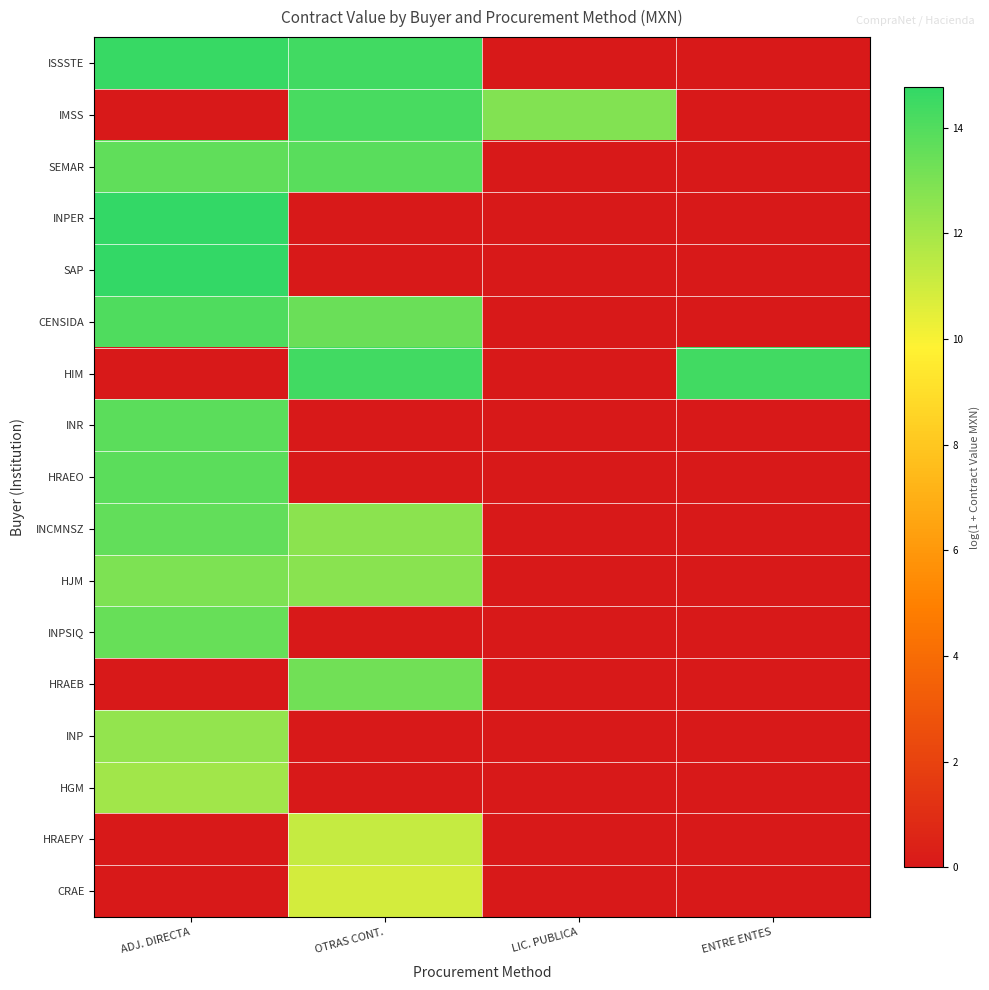

Reading left to right, extract all data points from this chart.

ISSSTE: ADJ. DIRECTA=14.6	OTRAS CONT.=14.4	LIC. PUBLICA=0.0	ENTRE ENTES=0.0
IMSS: ADJ. DIRECTA=0.0	OTRAS CONT.=14.3	LIC. PUBLICA=12.8	ENTRE ENTES=0.0
SEMAR: ADJ. DIRECTA=13.7	OTRAS CONT.=13.8	LIC. PUBLICA=0.0	ENTRE ENTES=0.0
INPER: ADJ. DIRECTA=14.8	OTRAS CONT.=0.0	LIC. PUBLICA=0.0	ENTRE ENTES=0.0
SAP: ADJ. DIRECTA=14.7	OTRAS CONT.=0.0	LIC. PUBLICA=0.0	ENTRE ENTES=0.0
CENSIDA: ADJ. DIRECTA=14.0	OTRAS CONT.=13.4	LIC. PUBLICA=0.0	ENTRE ENTES=0.0
HIM: ADJ. DIRECTA=0.0	OTRAS CONT.=14.4	LIC. PUBLICA=0.0	ENTRE ENTES=14.4
INR: ADJ. DIRECTA=13.8	OTRAS CONT.=0.0	LIC. PUBLICA=0.0	ENTRE ENTES=0.0
HRAEO: ADJ. DIRECTA=13.8	OTRAS CONT.=0.0	LIC. PUBLICA=0.0	ENTRE ENTES=0.0
INCMNSZ: ADJ. DIRECTA=13.6	OTRAS CONT.=12.6	LIC. PUBLICA=0.0	ENTRE ENTES=0.0
HJM: ADJ. DIRECTA=13.0	OTRAS CONT.=12.7	LIC. PUBLICA=0.0	ENTRE ENTES=0.0
INPSIQ: ADJ. DIRECTA=13.5	OTRAS CONT.=0.0	LIC. PUBLICA=0.0	ENTRE ENTES=0.0
HRAEB: ADJ. DIRECTA=0.0	OTRAS CONT.=13.2	LIC. PUBLICA=0.0	ENTRE ENTES=0.0
INP: ADJ. DIRECTA=12.4	OTRAS CONT.=0.0	LIC. PUBLICA=0.0	ENTRE ENTES=0.0
HGM: ADJ. DIRECTA=12.1	OTRAS CONT.=0.0	LIC. PUBLICA=0.0	ENTRE ENTES=0.0
HRAEPY: ADJ. DIRECTA=0.0	OTRAS CONT.=11.2	LIC. PUBLICA=0.0	ENTRE ENTES=0.0
CRAE: ADJ. DIRECTA=0.0	OTRAS CONT.=10.9	LIC. PUBLICA=0.0	ENTRE ENTES=0.0